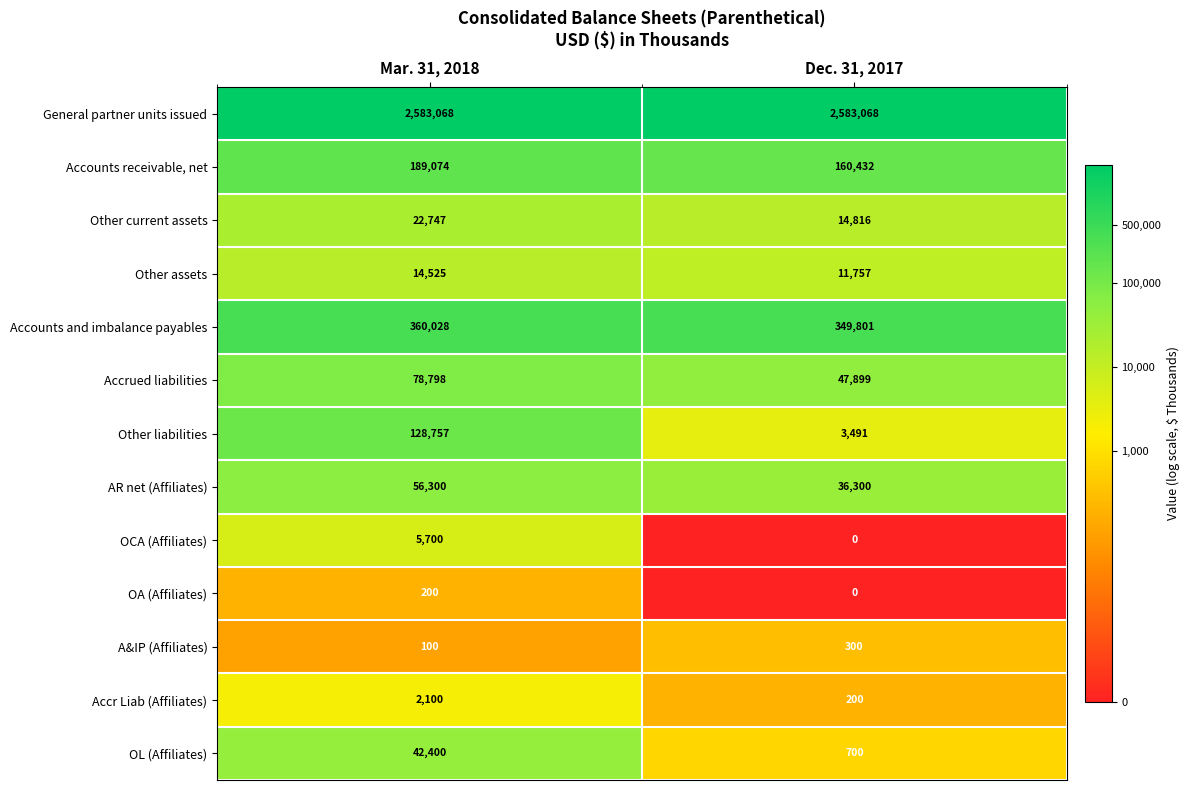

Which series has the largest total across all categories?

General partner units issued